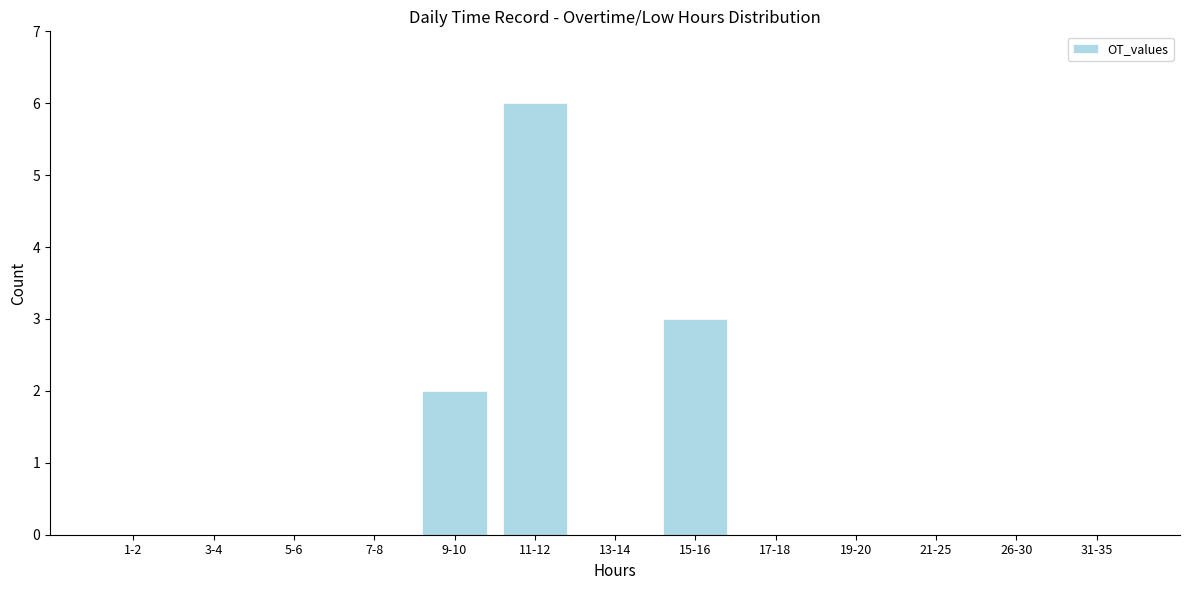

Reading left to right, transcribe all the data shown in this chart.

1-2=0	3-4=0	5-6=0	7-8=0	9-10=2	11-12=6	13-14=0	15-16=3	17-18=0	19-20=0	21-25=0	26-30=0	31-35=0